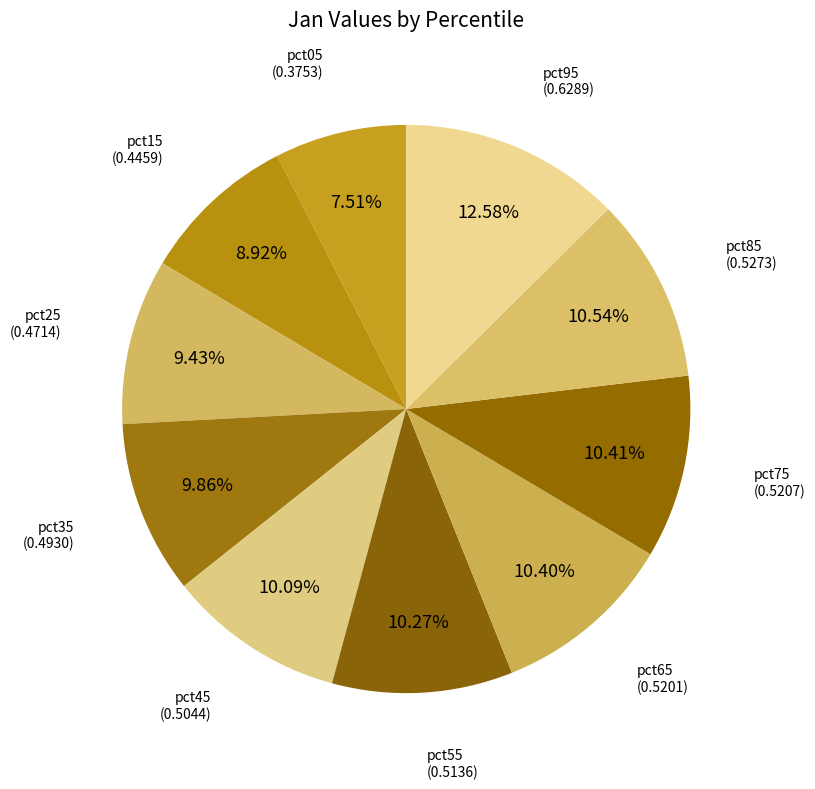

Do pct65 and pct35 together represent more than half of the pie?

No